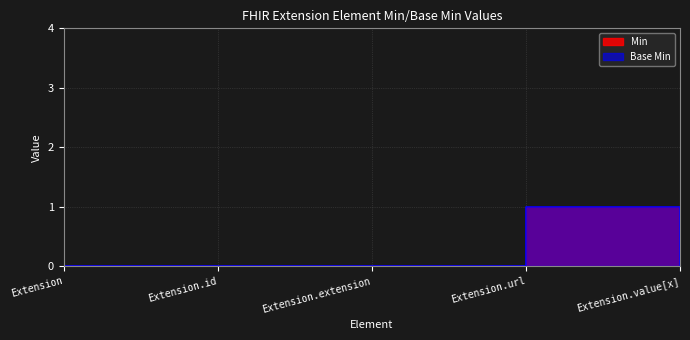

Is the value of Base Min at Extension.id greater than the value of Min at Extension.value[x]?

No